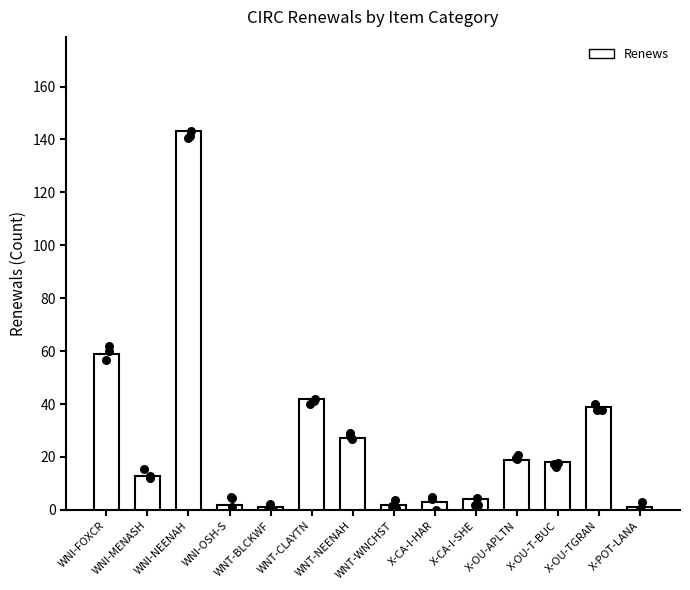

What is the ratio of the value at WNT-NEENAH to the value at WNT-BLCKWF?

27.0